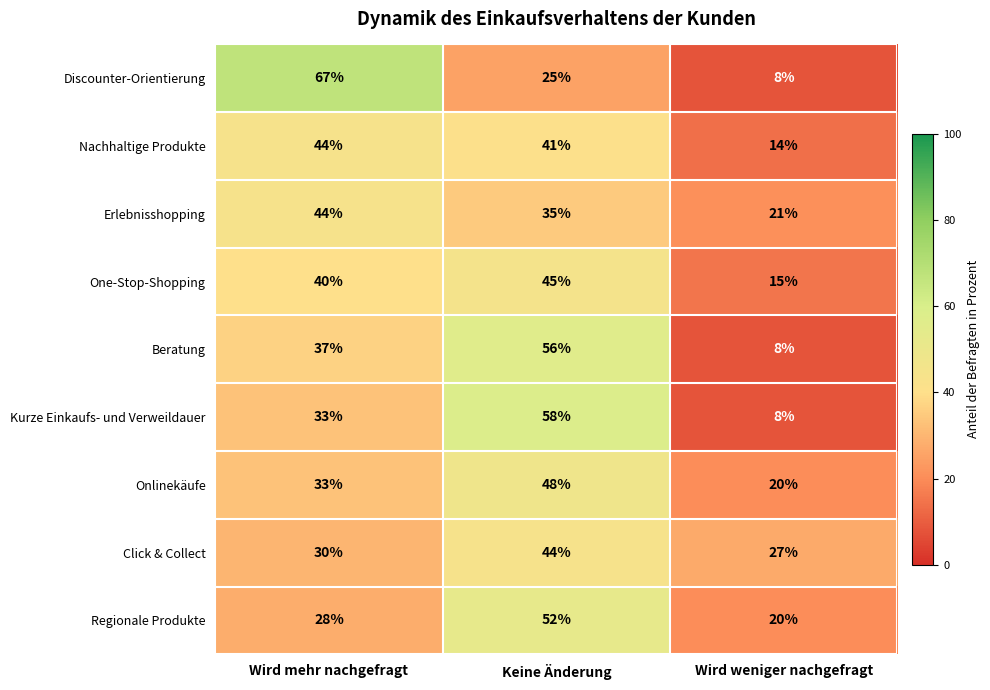

Which category has the highest value across all series?

Wird mehr nachgefragt